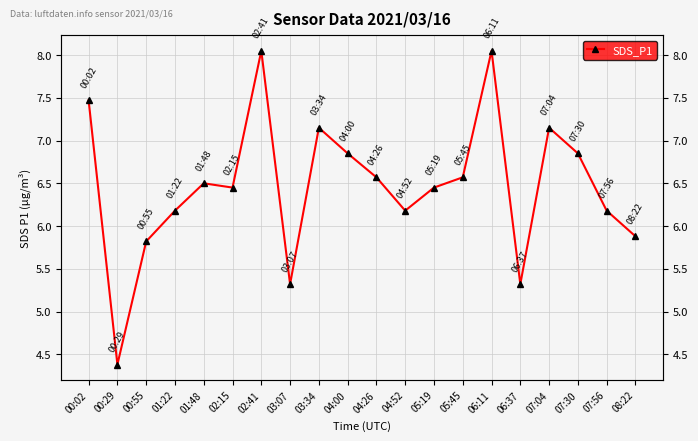

What is the change in value from 00:55 to 01:22?

+0.4